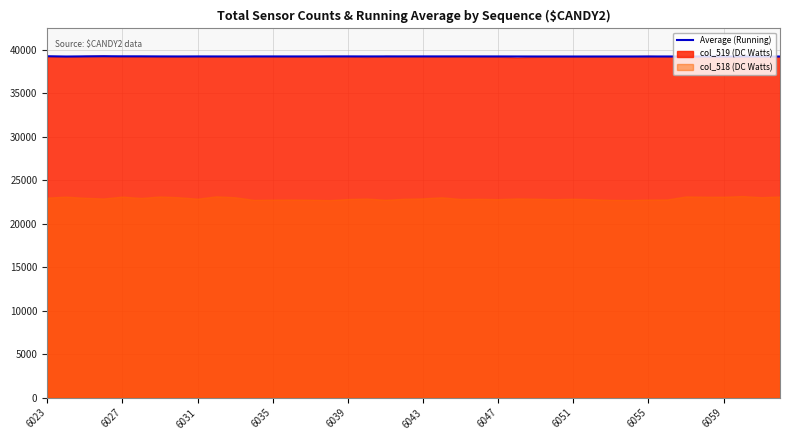

What position from the right is 22?

18